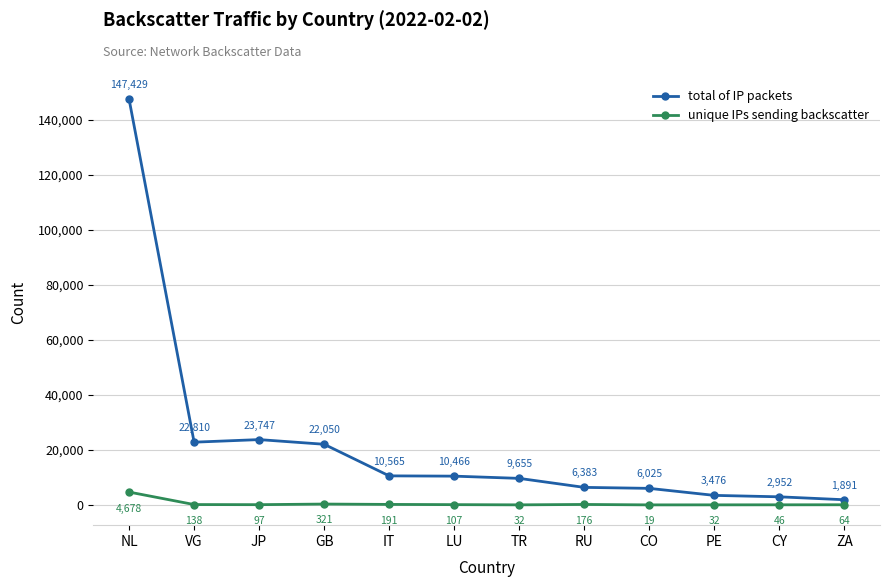

What is the difference between the highest and lowest values at TR?

9623